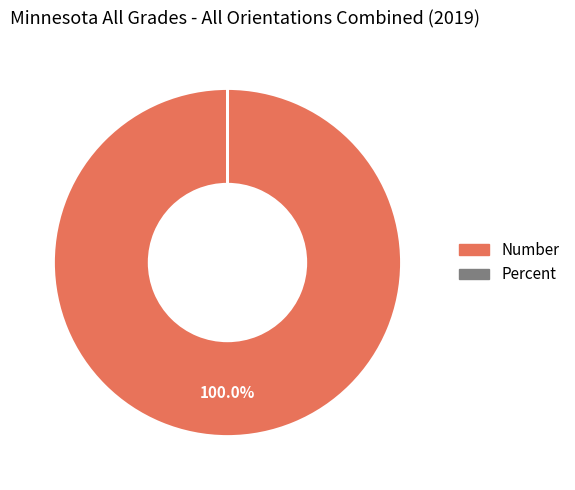

To the nearest percent, what is the difference between the largest and smallest slice percentages?

100%